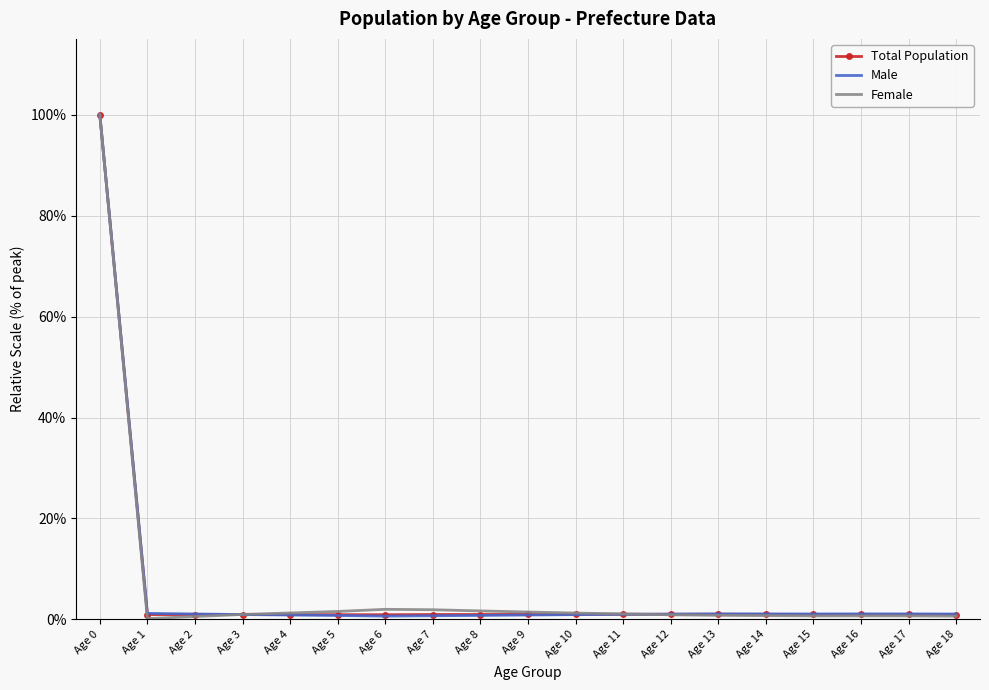

What are all the series names shown in the legend?

Total Population, Male, Female